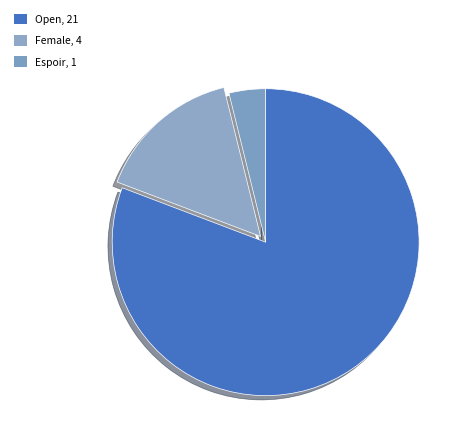

Rank the categories by value from highest to lowest.

Open, Female, Espoir